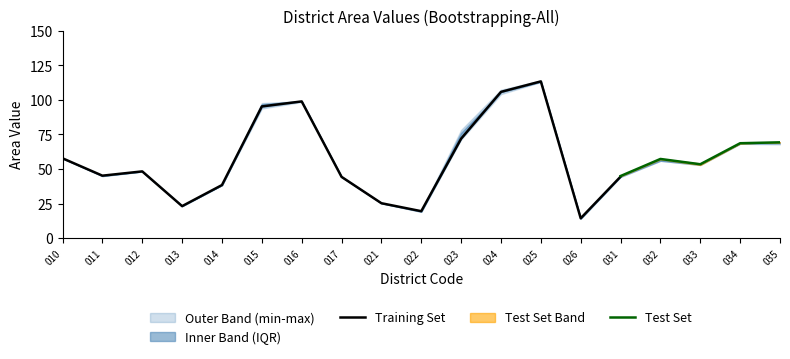

What is the minimum value for 2019?

14.2